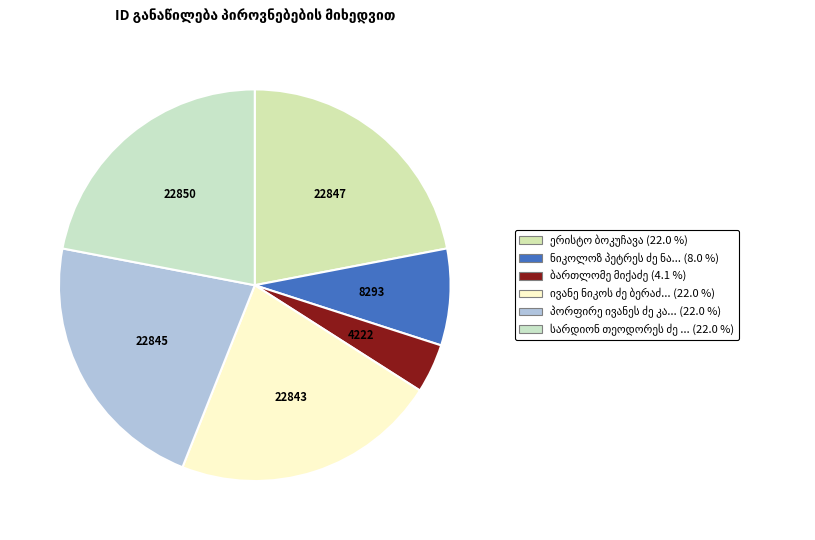

Count the number of slices in the pie.

6